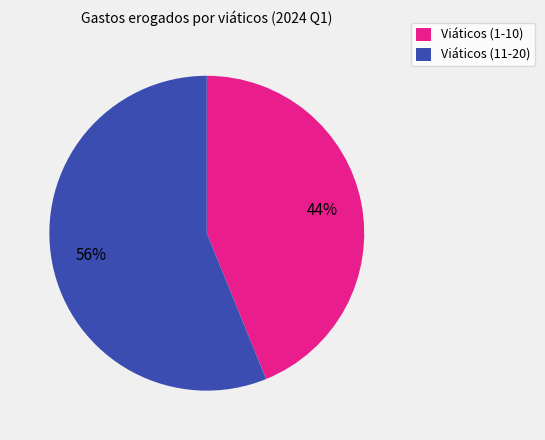

Is Viáticos (1-10) the majority of the pie?

No